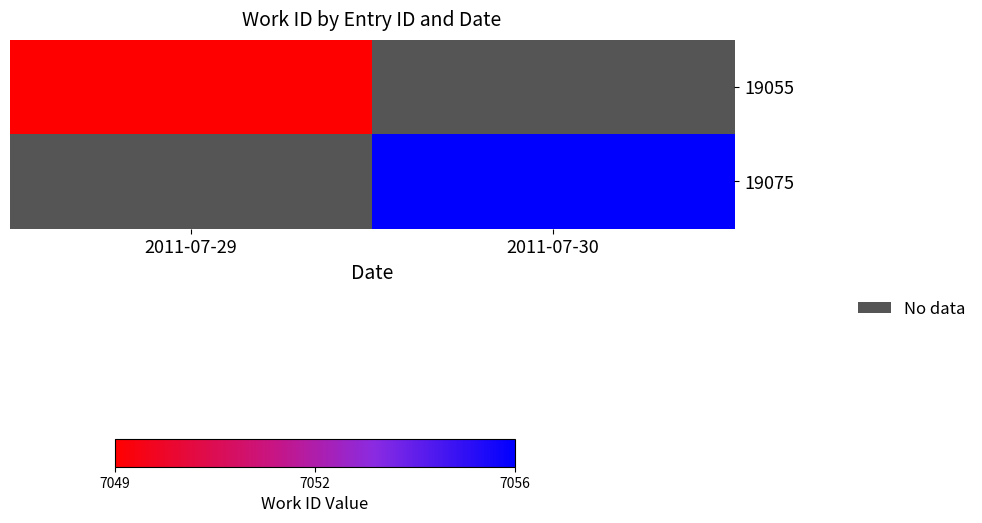

Is the value of 19075 at 2011-07-29 greater than the value of 19055 at 2011-07-29?

No